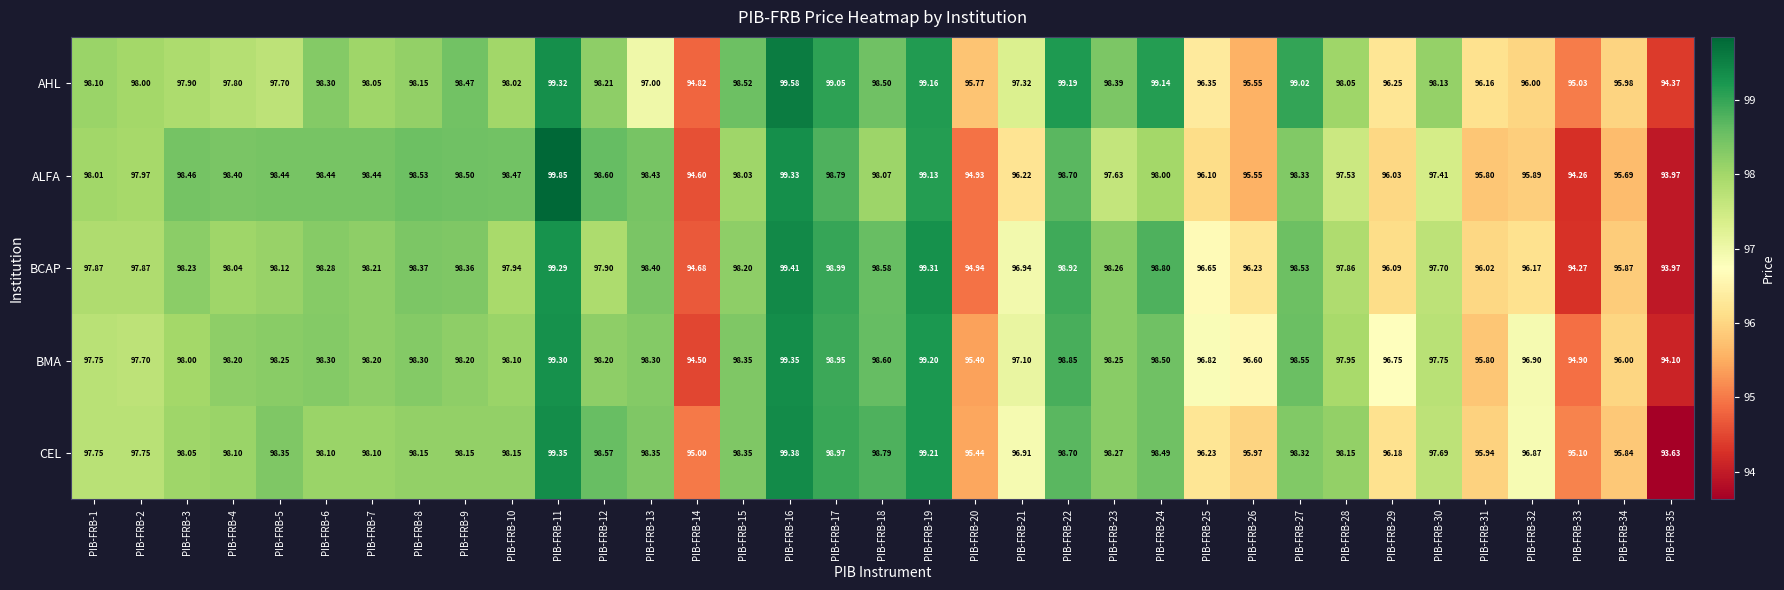

Which series has the largest range (max minus min)?

ALFA